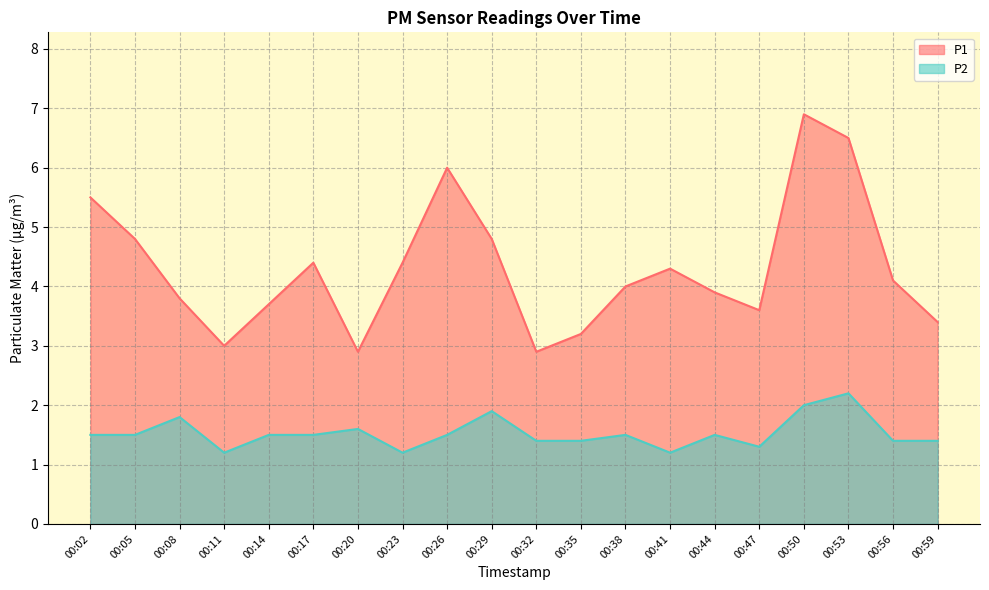

At which category does P1 reach its first local peak?

00:17